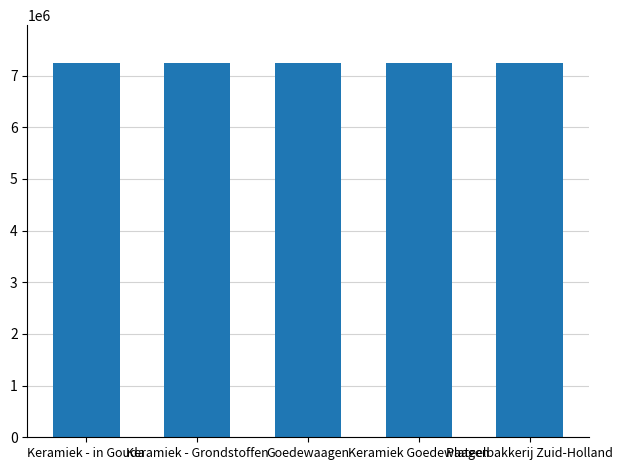

What position from the right is Goedewaagen?

3